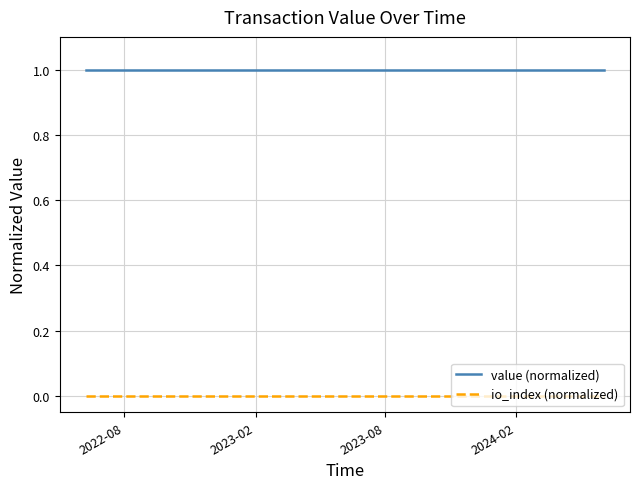

True or false: io_index (normalized) and value (normalized) intersect in this chart.

False